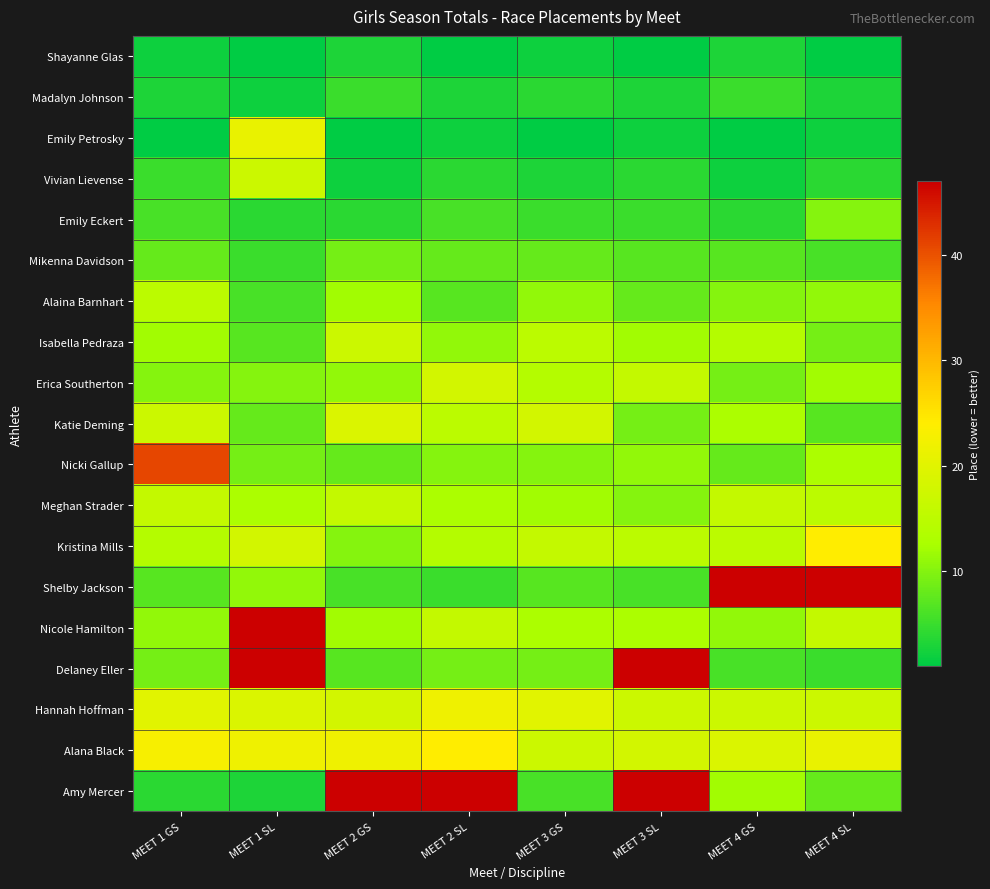

Which series has the widest spread of values?

Amy Mercer